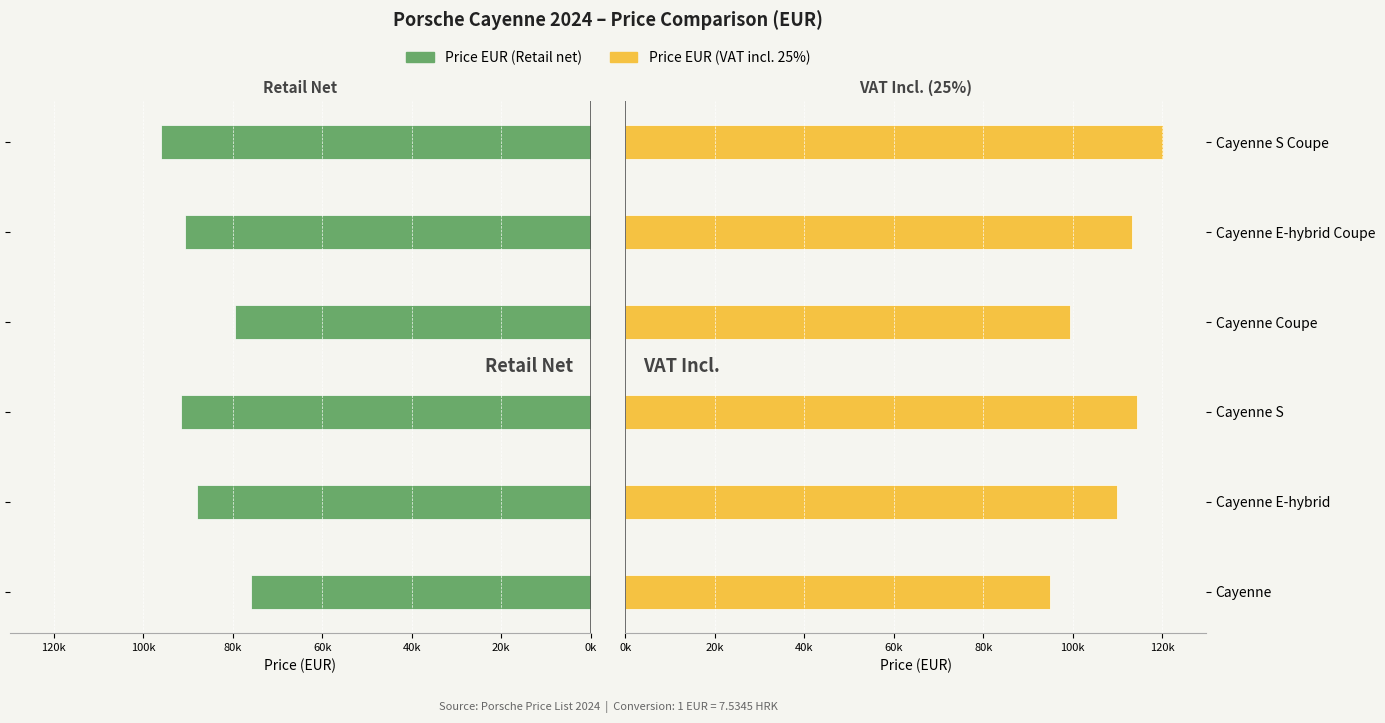

How many bars are there in each group?

2